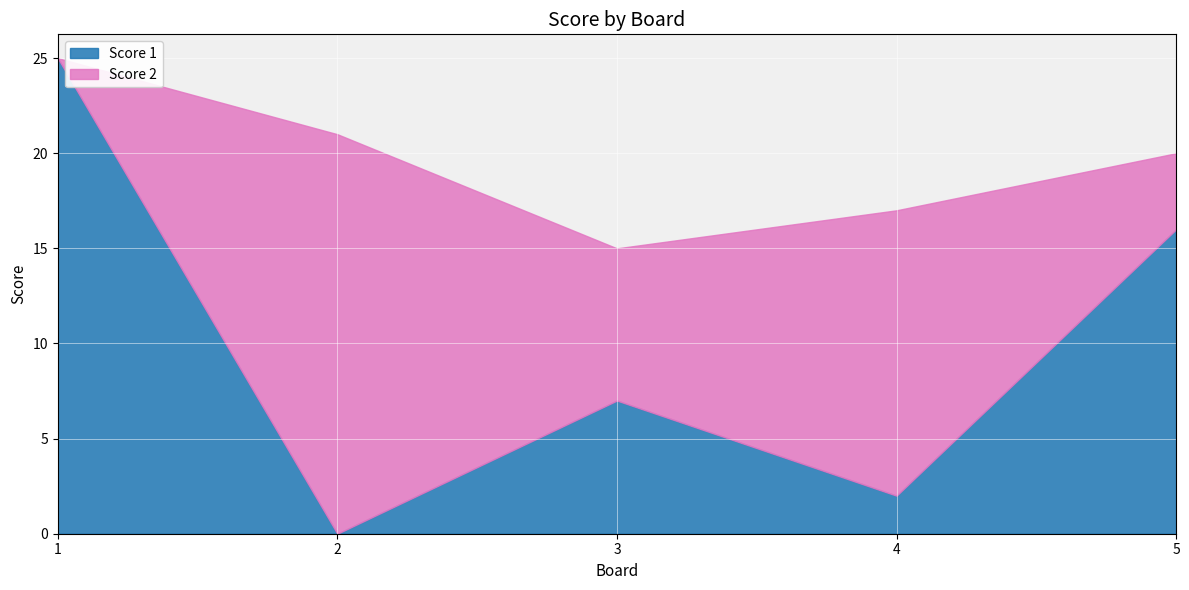

How many interior local peaks does the Score 2 series have?

2